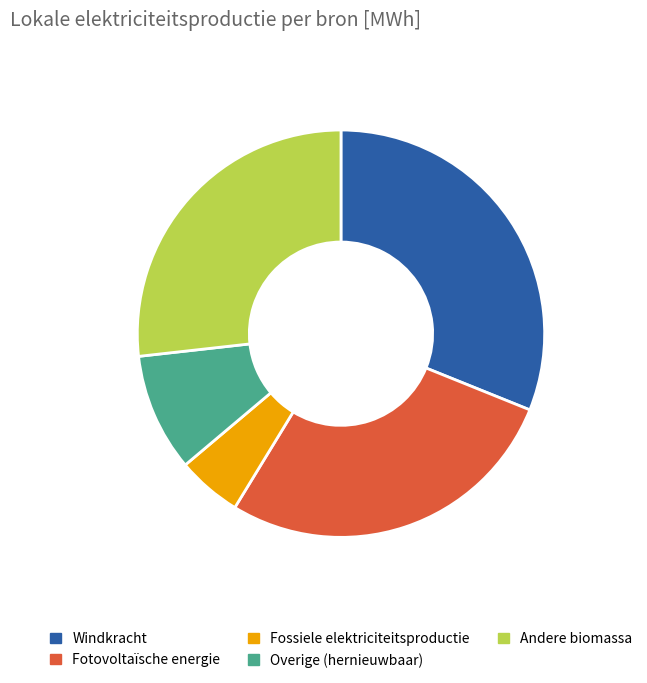

Between Fossiele elektriciteitsproductie and Windkracht, which is larger?

Windkracht